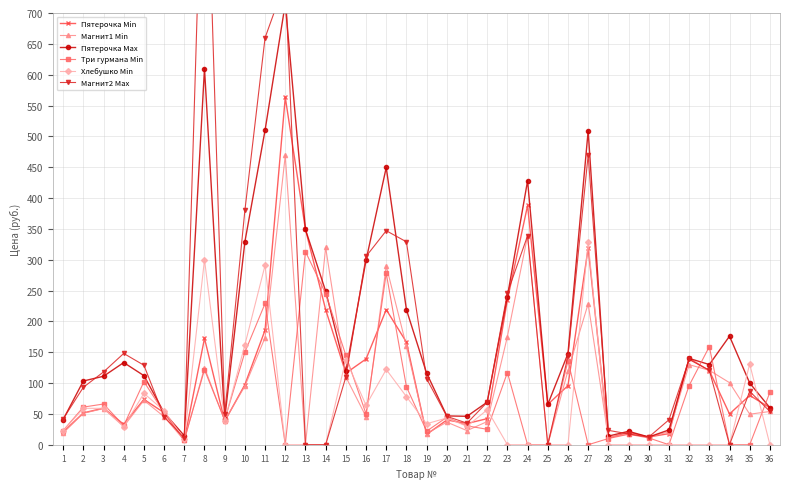

How many positive values does the Магнит2 Max series have?

32